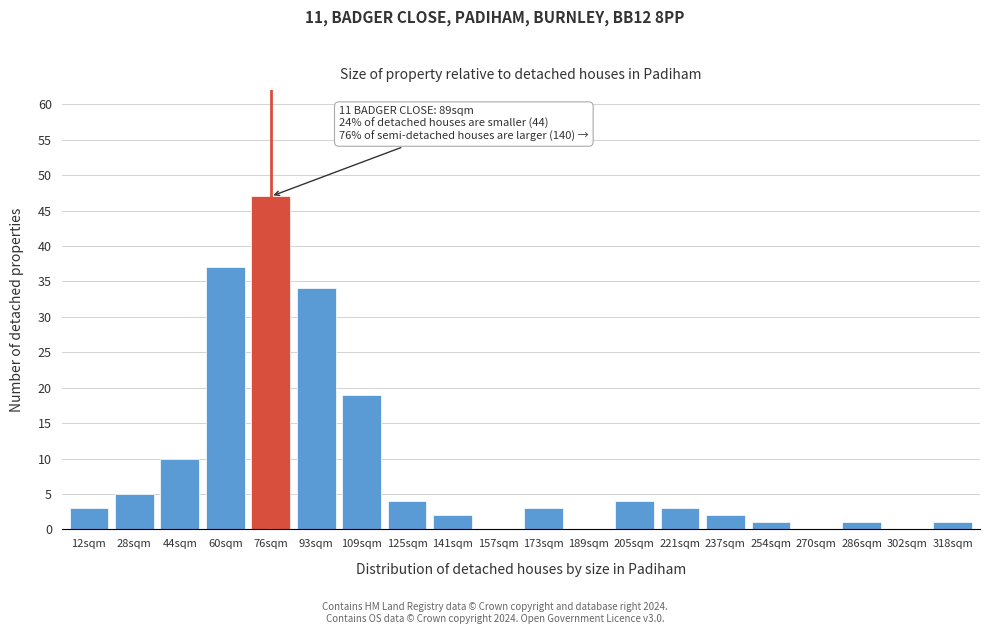

Reading left to right, list all the values displayed in this chart.

12sqm=3	28sqm=5	44sqm=10	60sqm=37	76sqm=47	93sqm=34	109sqm=19	125sqm=4	141sqm=2	157sqm=0	173sqm=3	189sqm=0	205sqm=4	221sqm=3	237sqm=2	254sqm=1	270sqm=0	286sqm=1	302sqm=0	318sqm=1